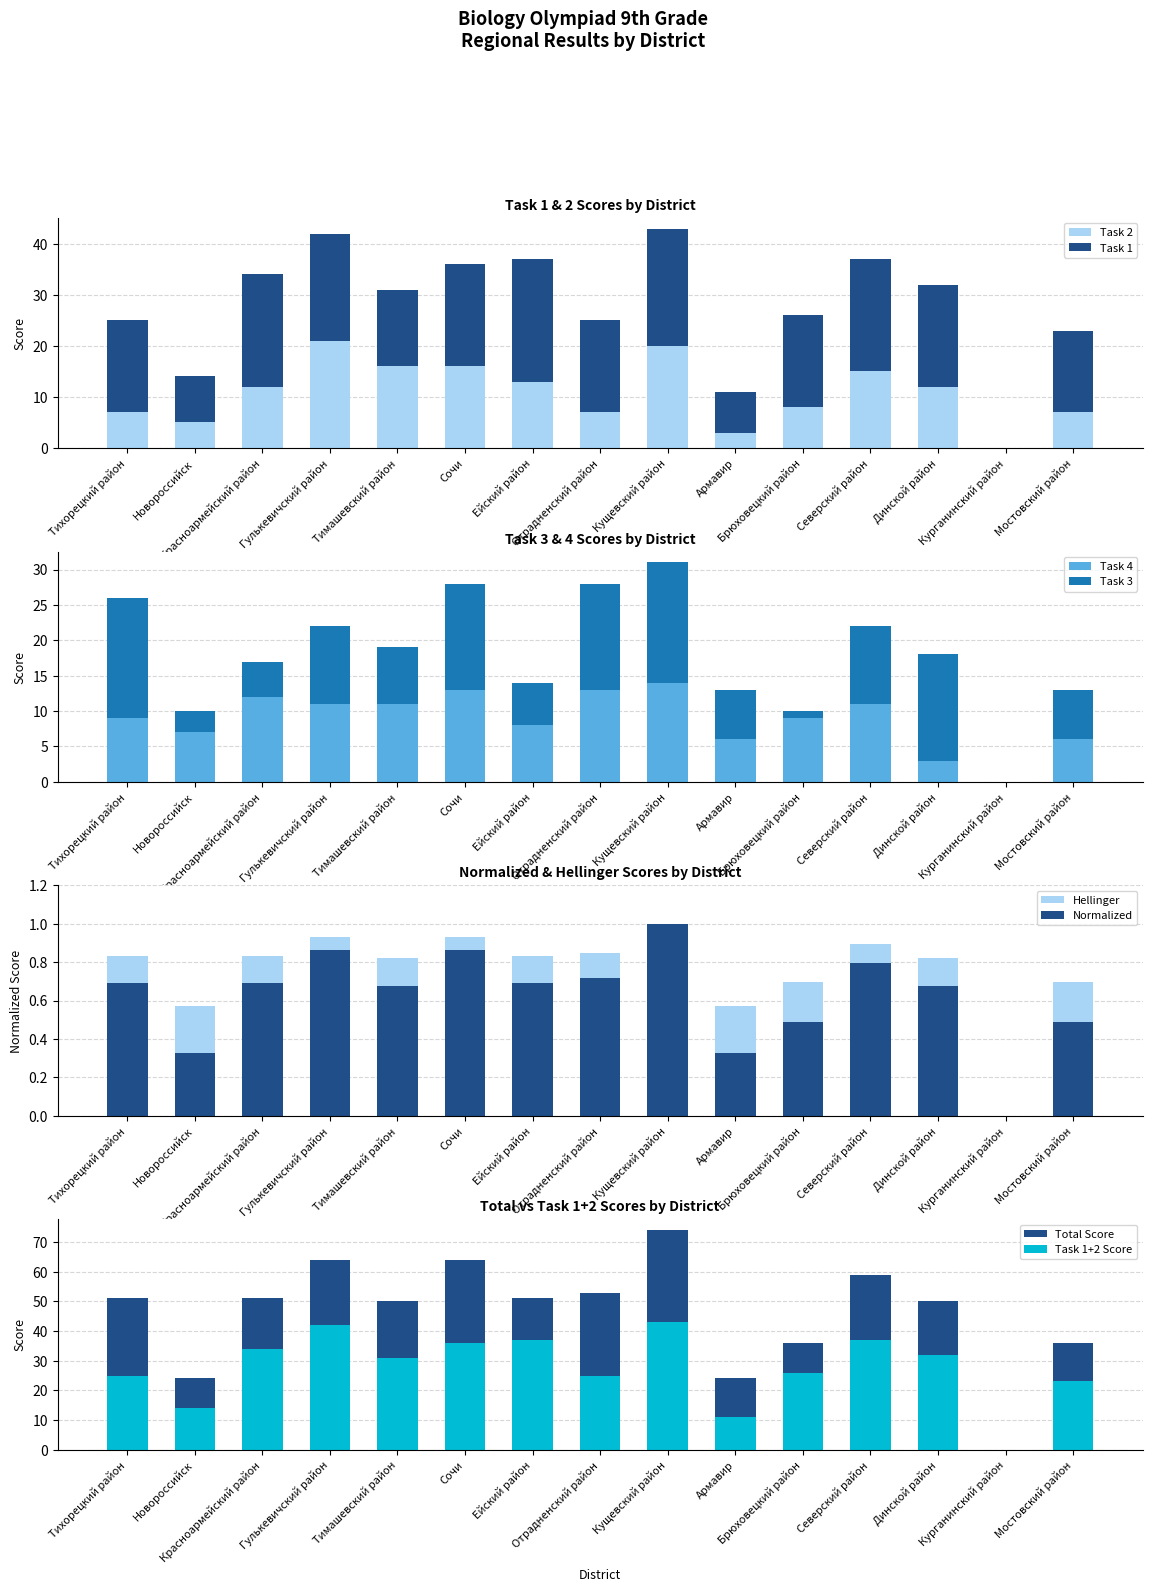

Count the number of categories in the chart.

15